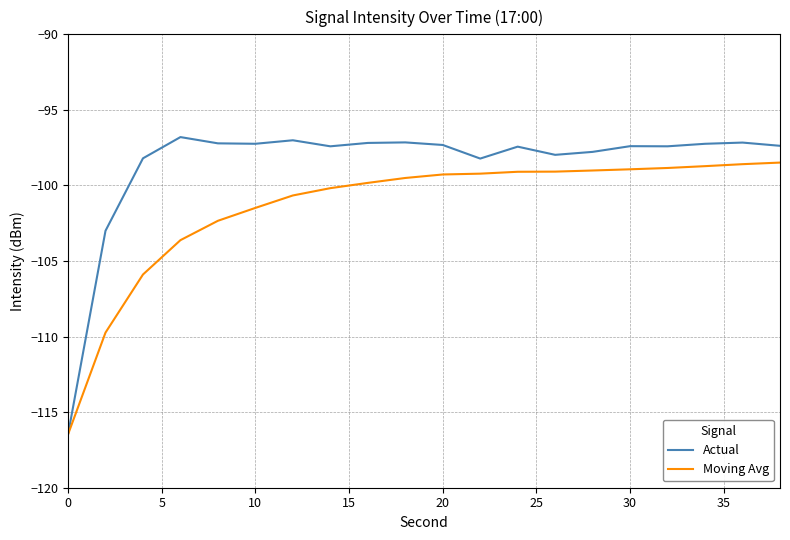

List the series in order of their overall mean, highest first.

Actual, Moving Avg